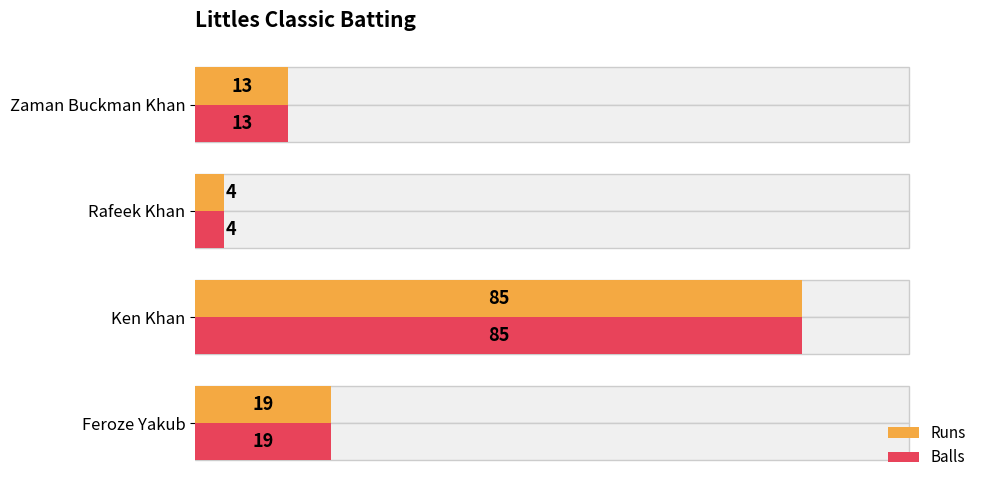

What is the difference between the maximum and minimum values in the Balls series?

81